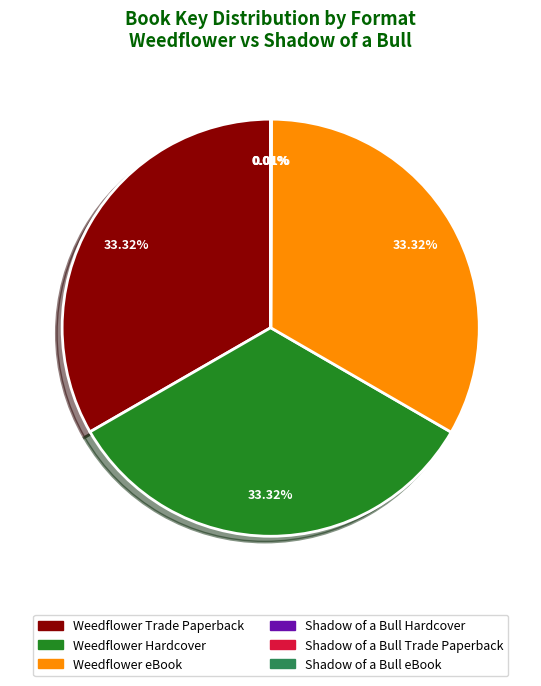

Is there a majority slice in this chart?

No